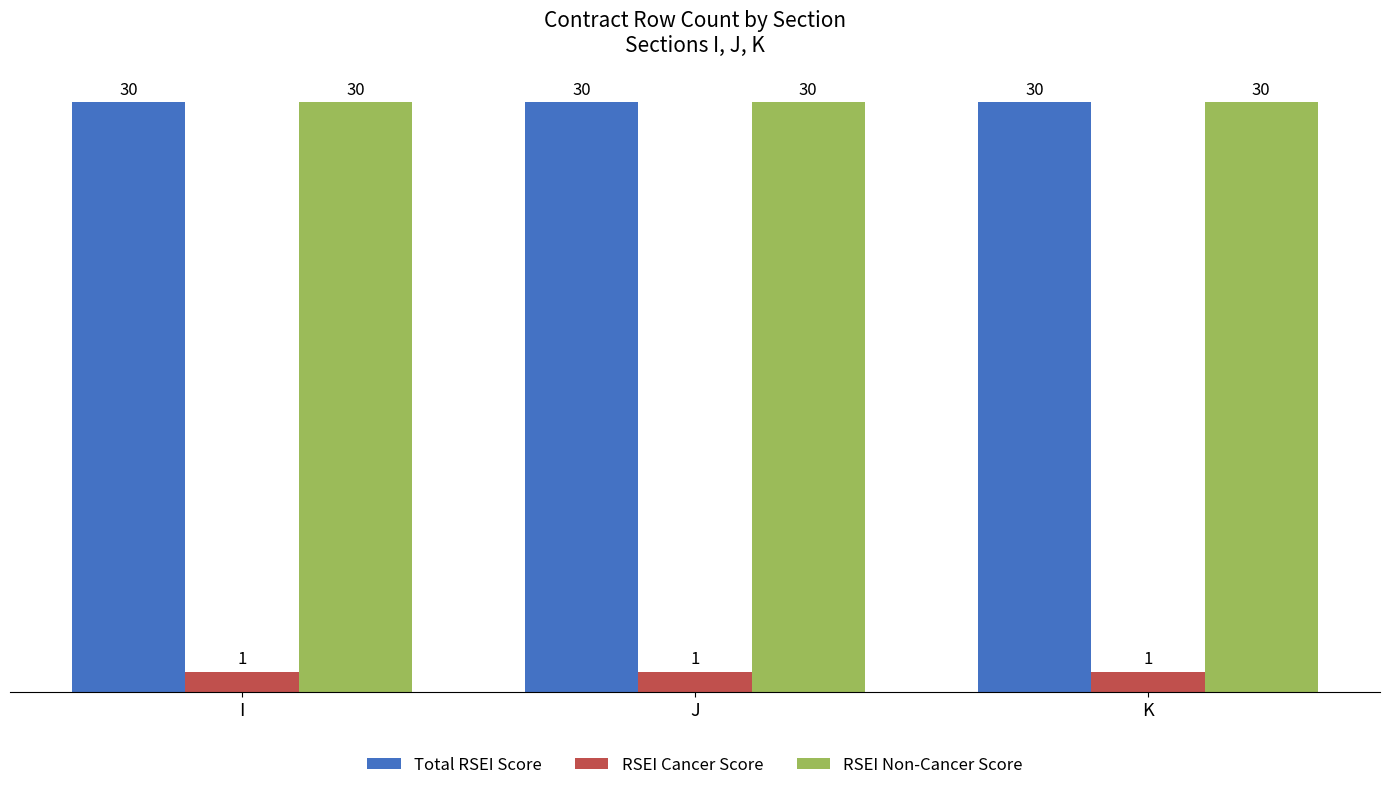

Reading left to right, transcribe all the data shown in this chart.

Total RSEI Score: 30	30	30
RSEI Cancer Score: 1	1	1
RSEI Non-Cancer Score: 30	30	30